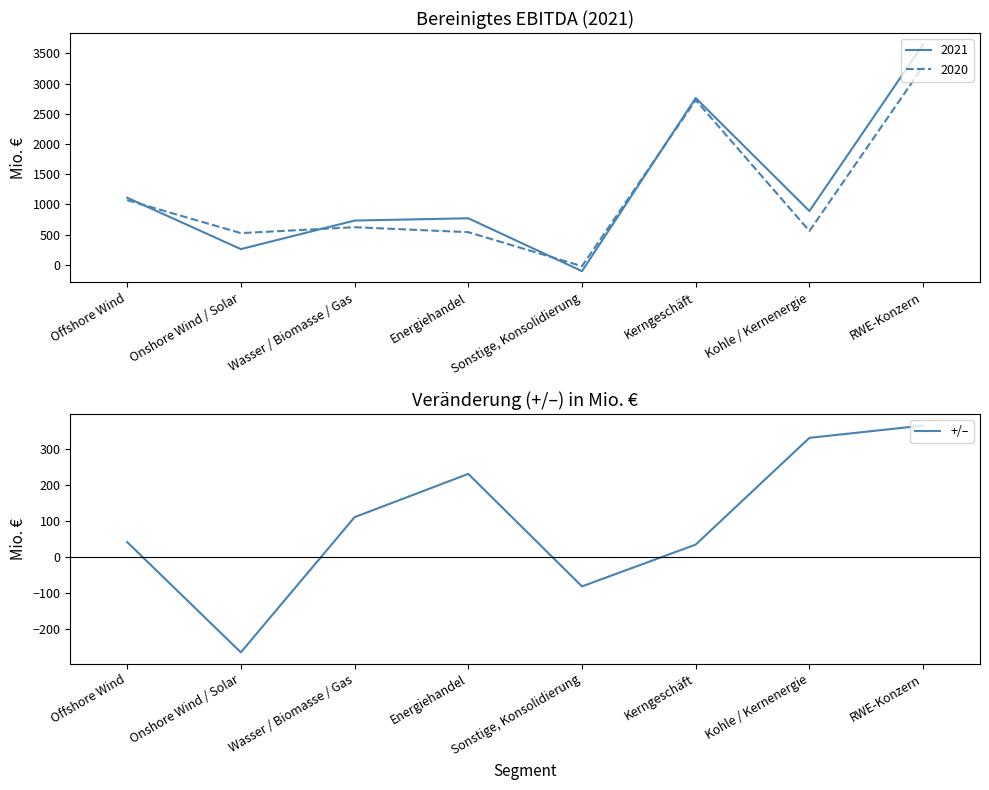

What is the label of the 8th point from the right?

Offshore Wind